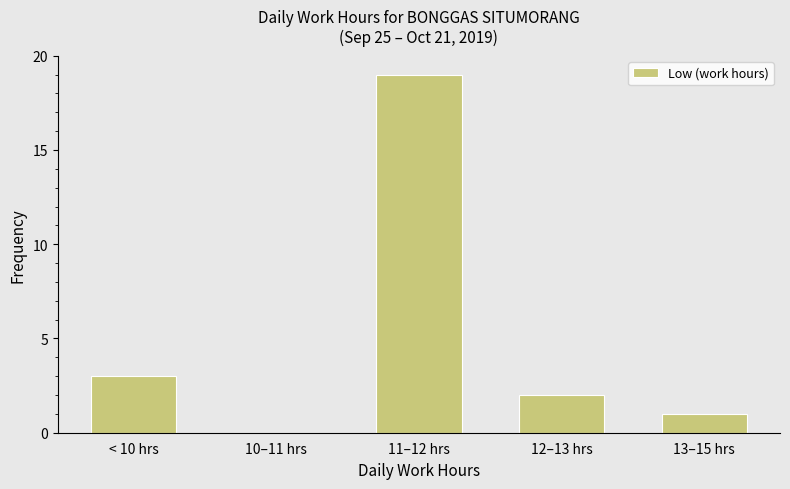

At which label is the value closest to 9?

< 10 hrs